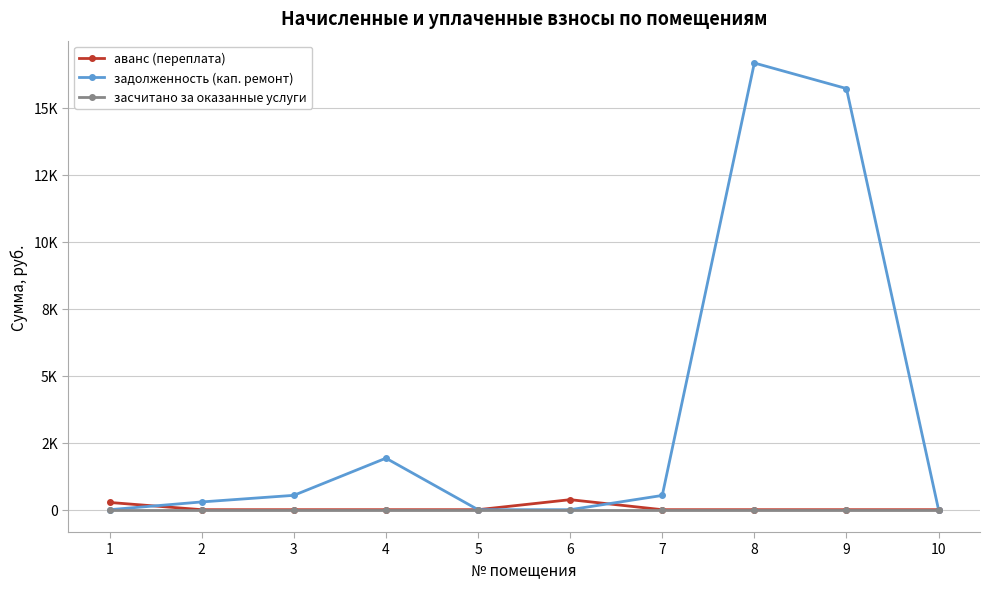

Which category has the highest value in the аванс (переплата) series?

6